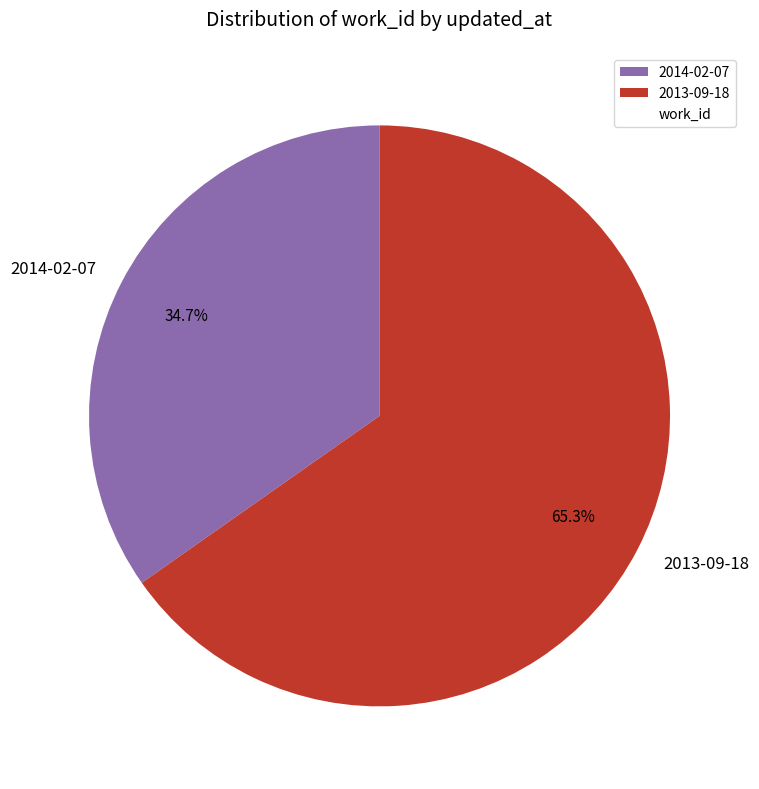

To the nearest percent, what percentage of the pie is 2013-09-18?

65%